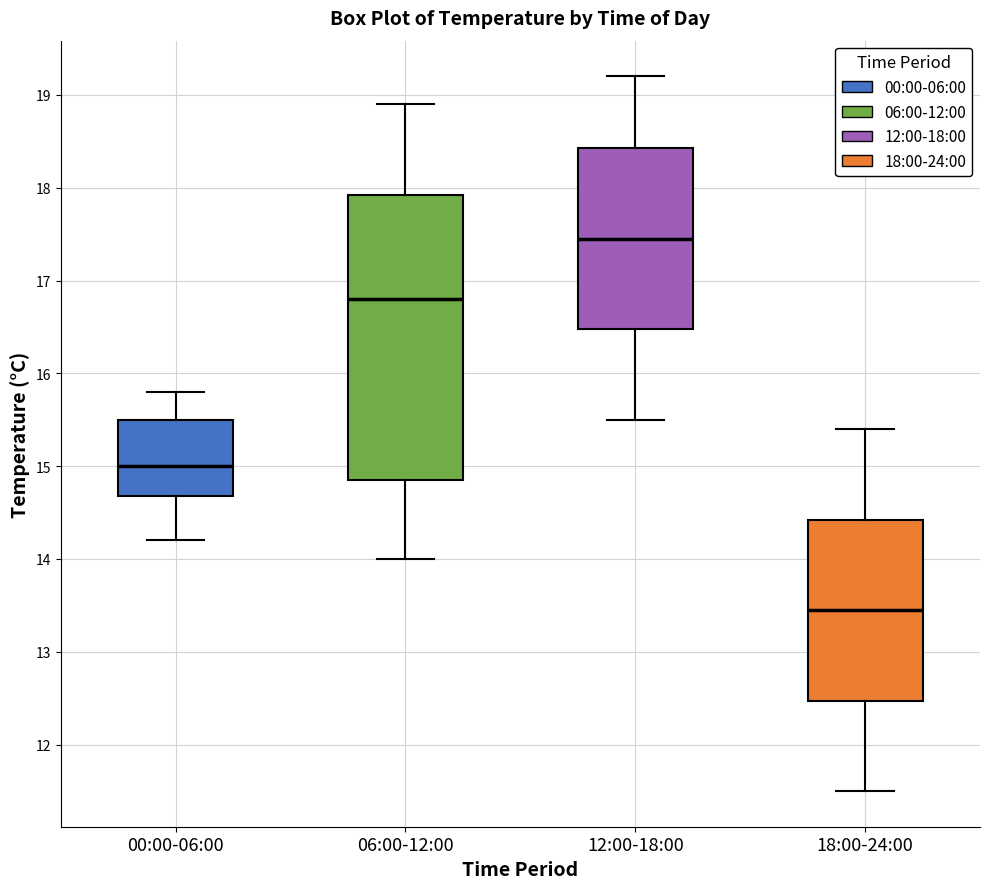

Which box is the tallest, from its lower edge to its upper edge?

06:00-12:00